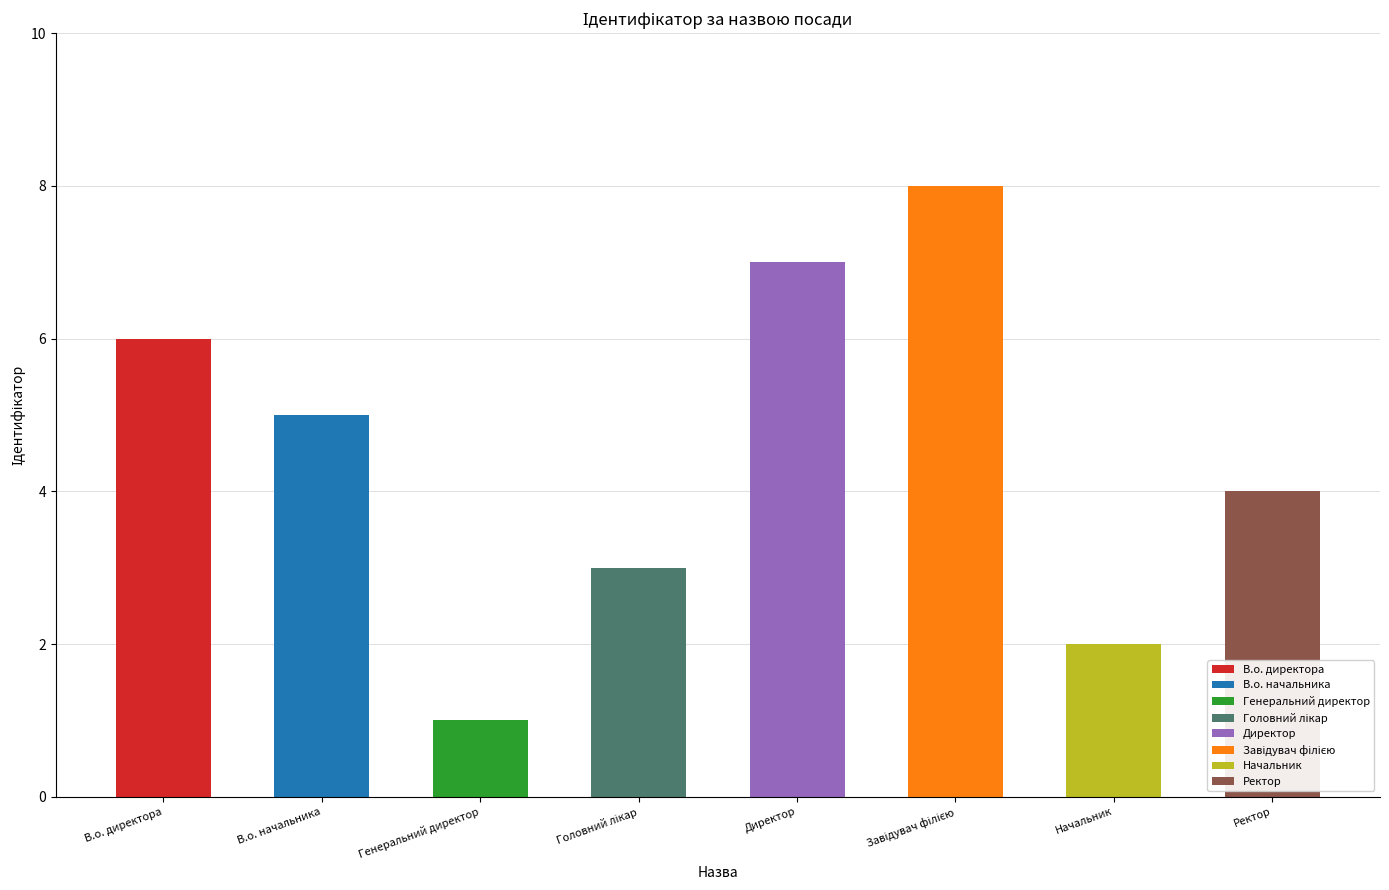

Are the bars horizontal?

No